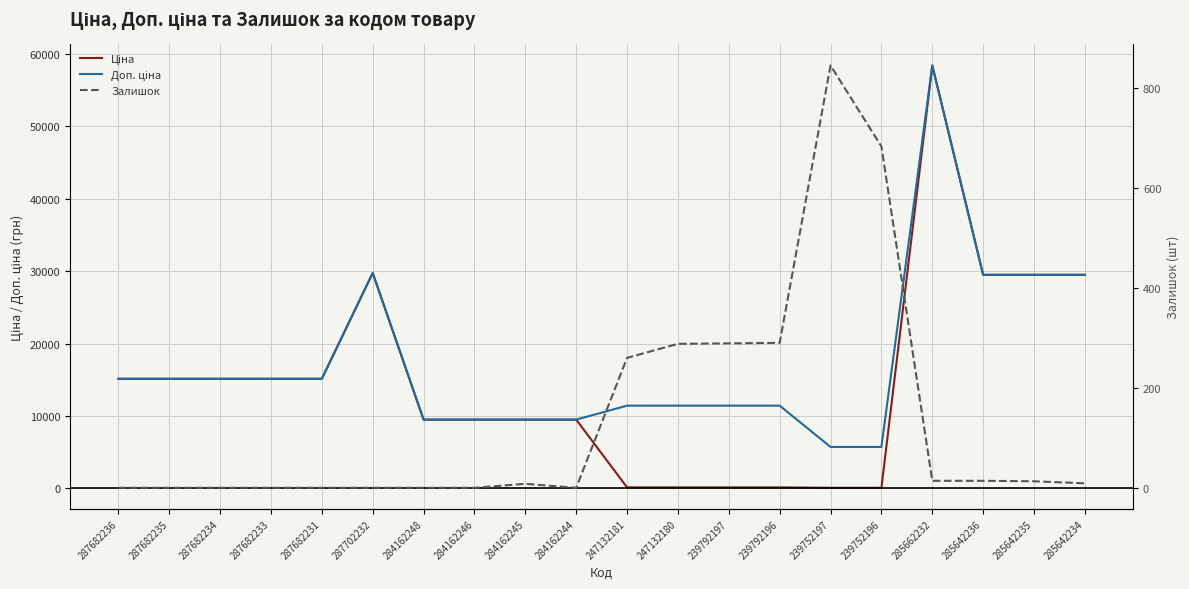

What is the spread (max minus min) of values at 287682233?

15120.0